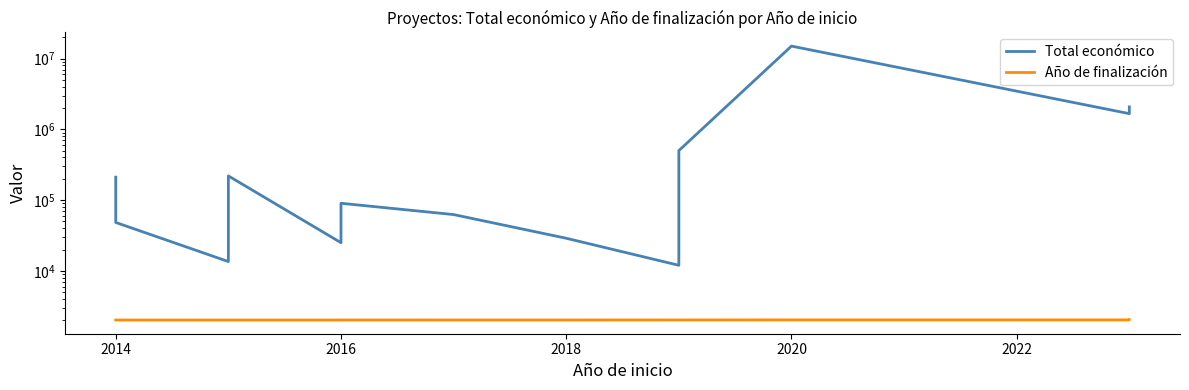

True or false: Total económico and Año de finalización cross at least once.

False